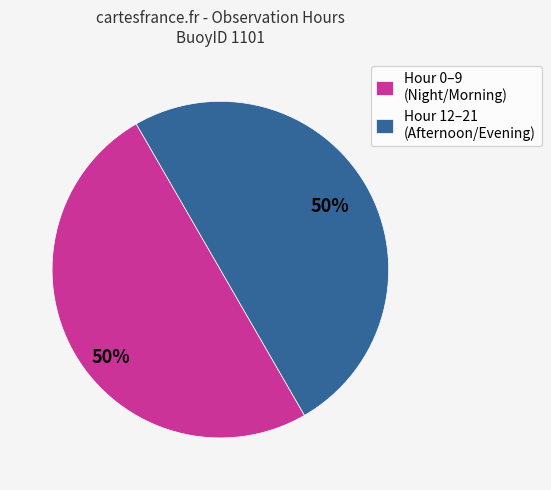

Approximately how many times larger is the value at Hour 12–21 (Afternoon/Evening) compared to Hour 0–9 (Night/Morning)?

1.0